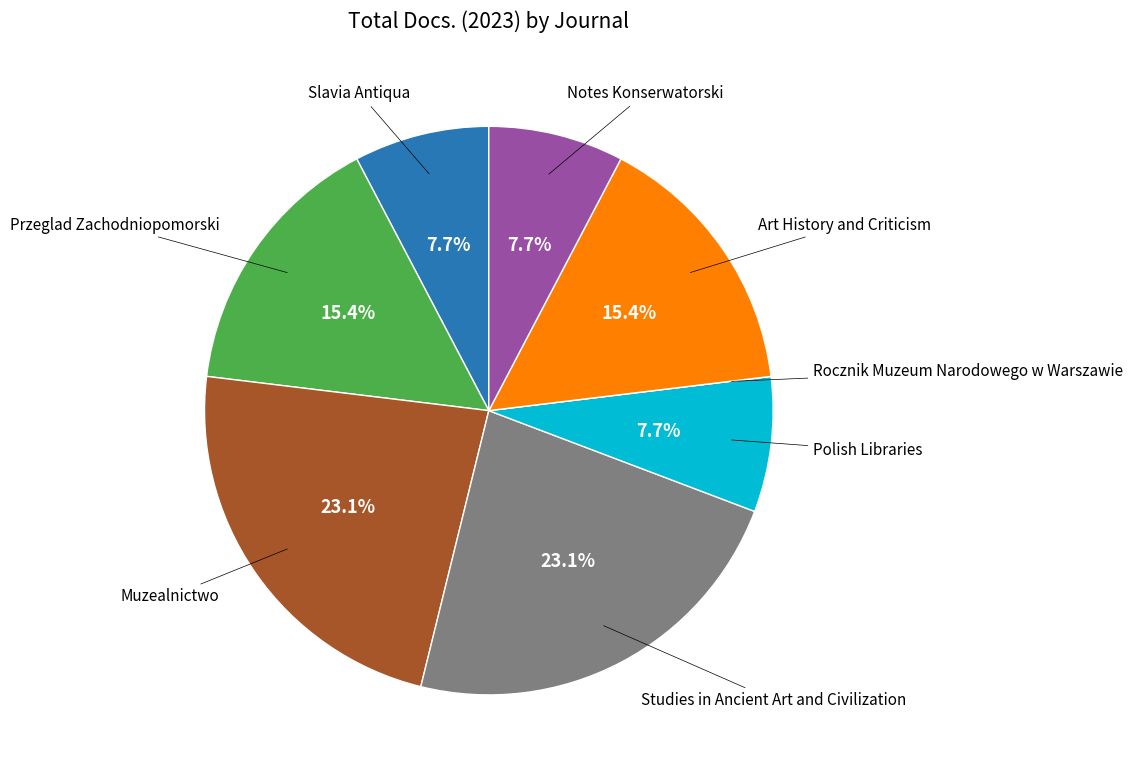

Is there any slice that represents more than half of the pie?

No